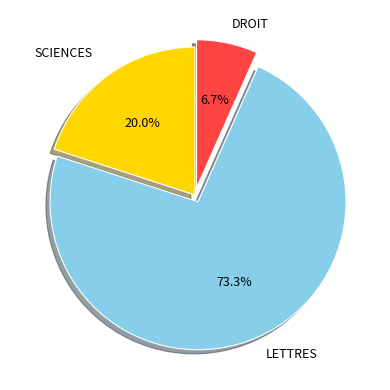

To the nearest percent, what is the difference between the largest and smallest slice percentages?

67%